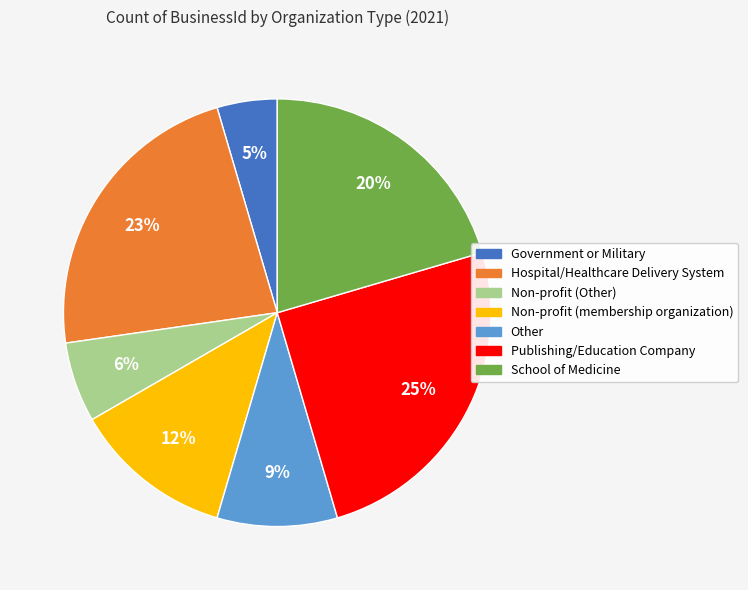

To the nearest percent, what is the combined percentage of Government or Military and School of Medicine?

25%